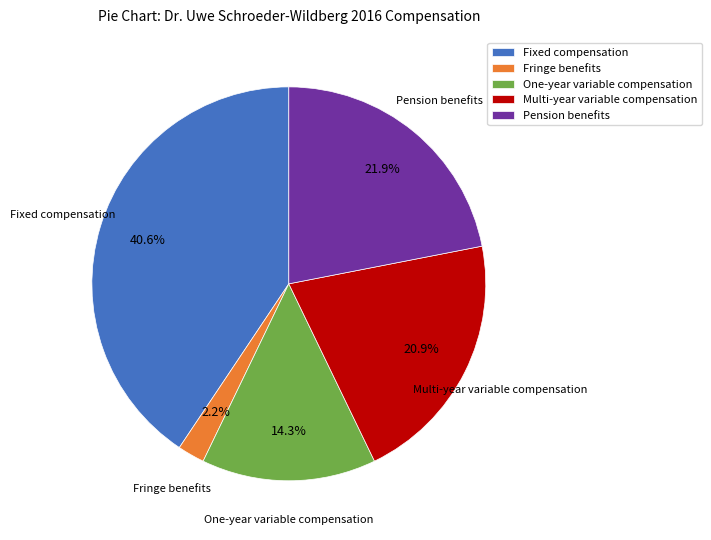

To the nearest percent, what is the average slice percentage?

20%